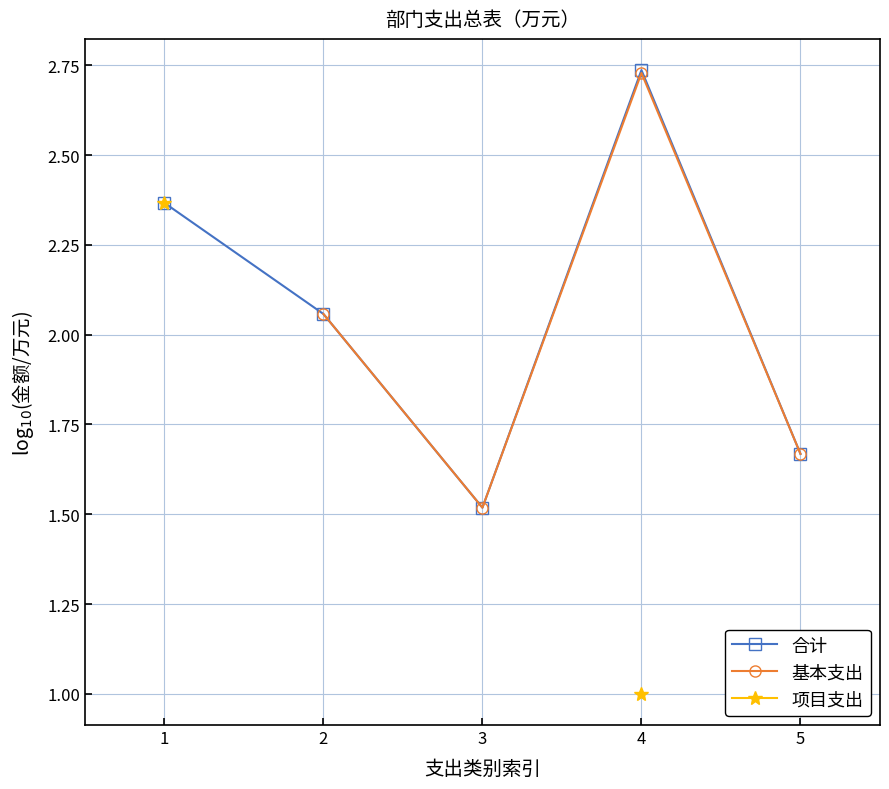

Between 1 and 5, which is larger?

1